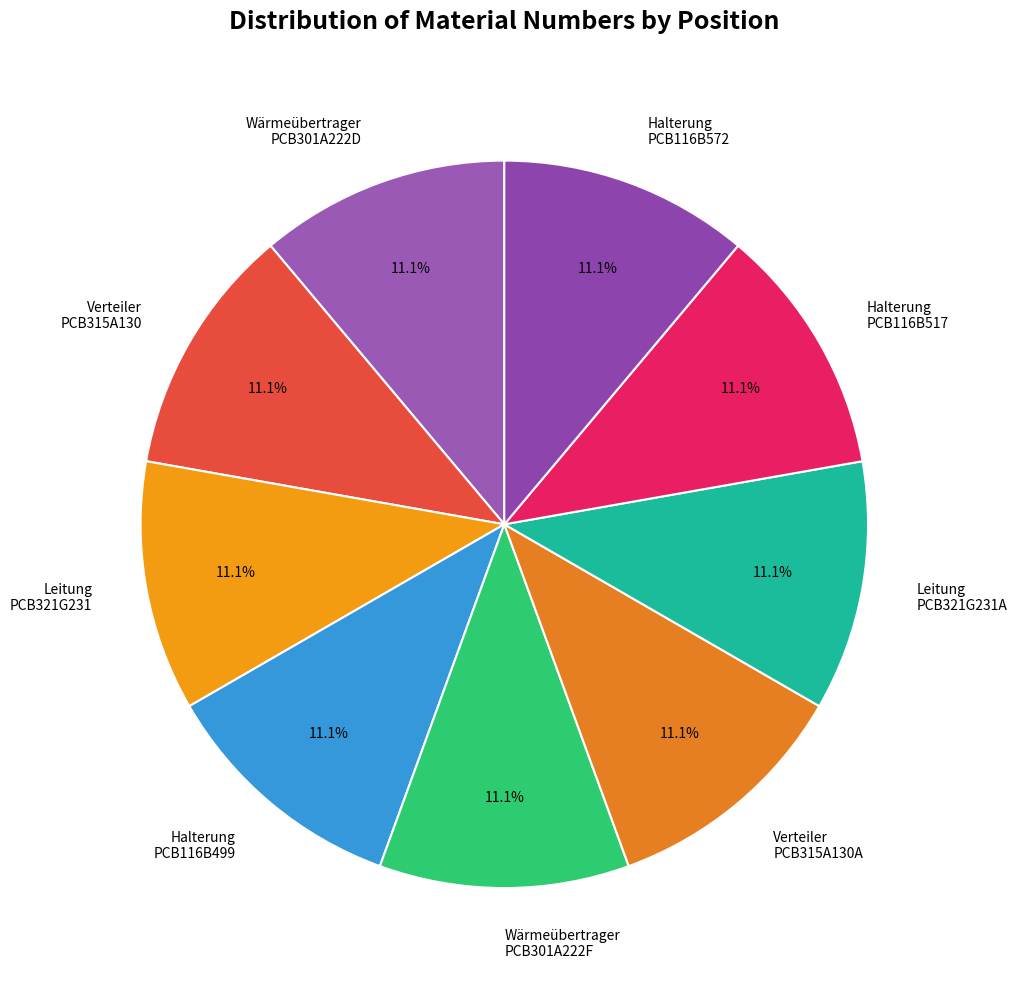

Combined, do Halterung PCB116B517 and Halterung PCB116B572 account for over 50%?

No